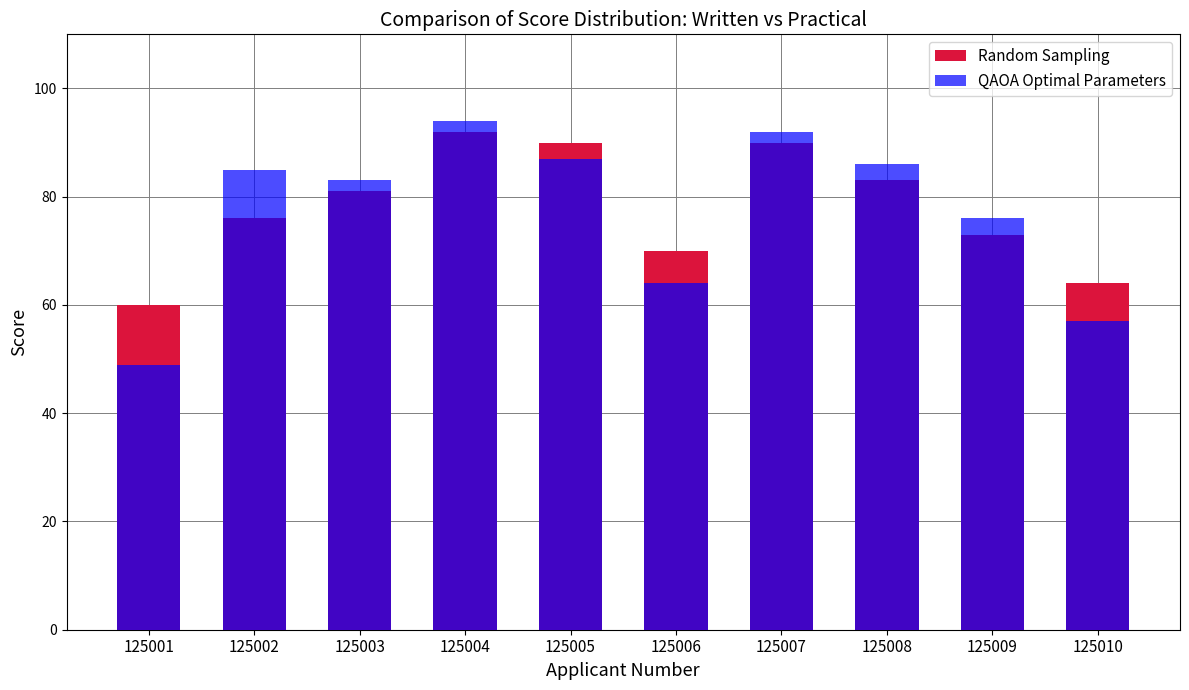

Rank the series by their average value, from lowest to highest.

QAOA Optimal Parameters, Random Sampling